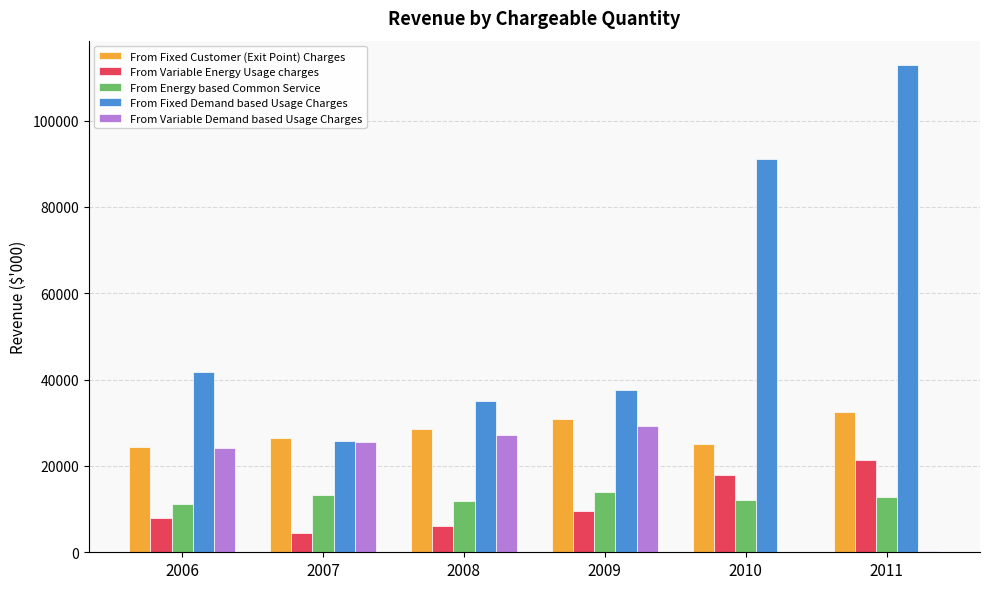

How many data points in From Variable Energy Usage charges are above 9638?

3